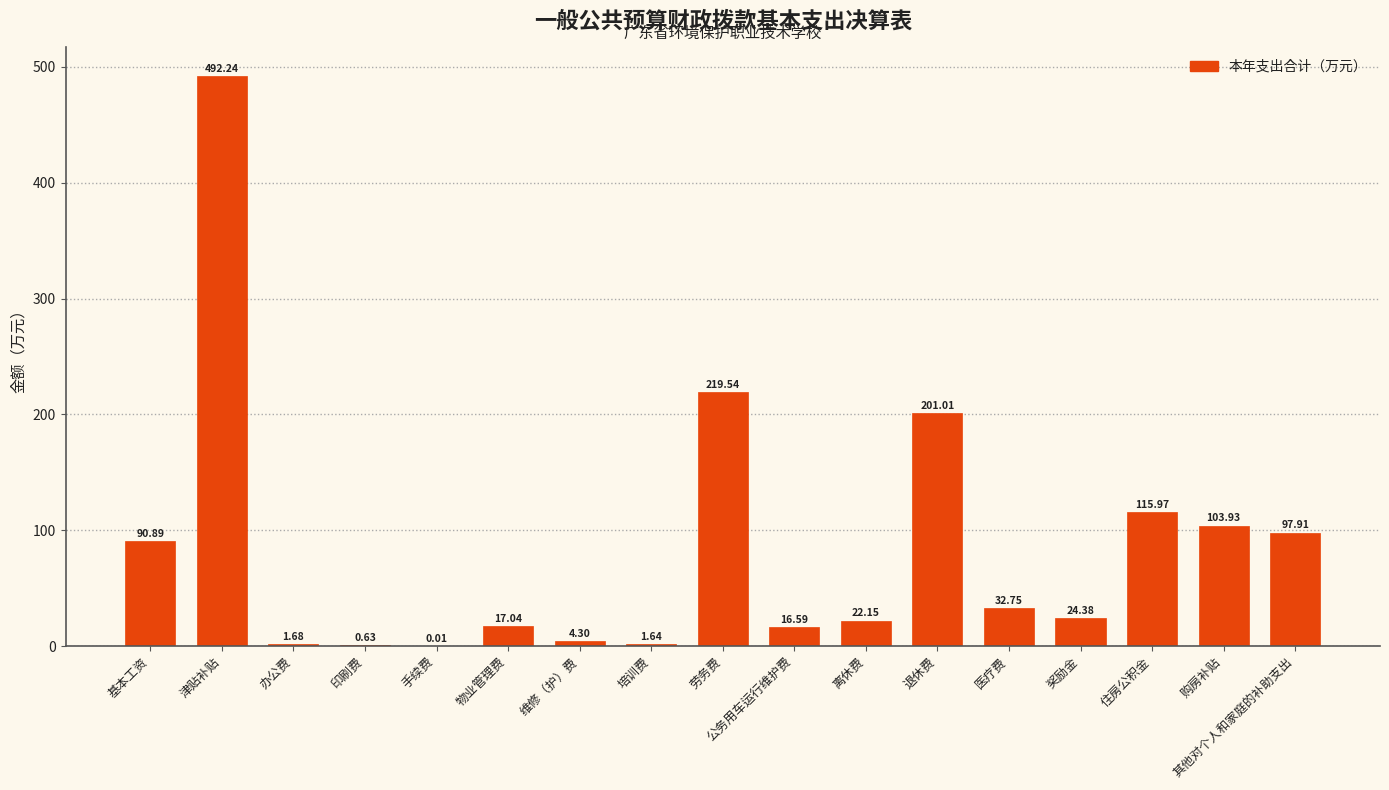

What is the sum of all values?

1442.7